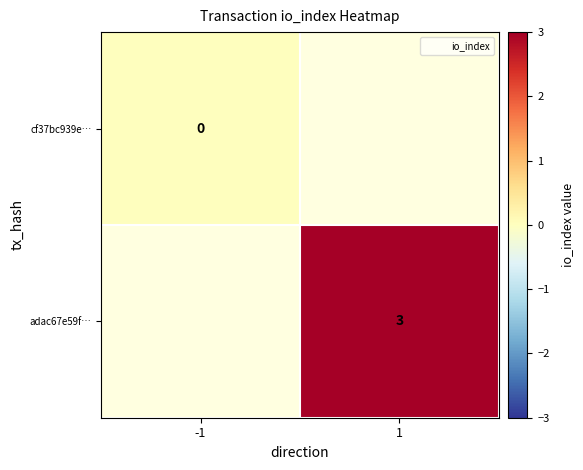

List the labels in order of cf37bc939e… value, largest first.

-1, 1